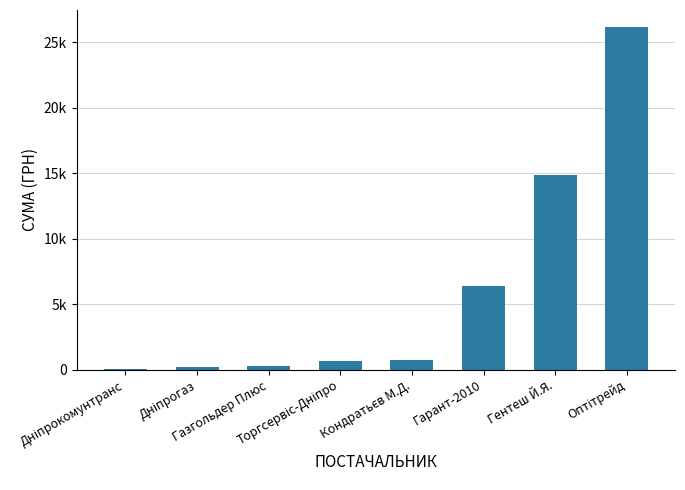

Are the bars horizontal?

No